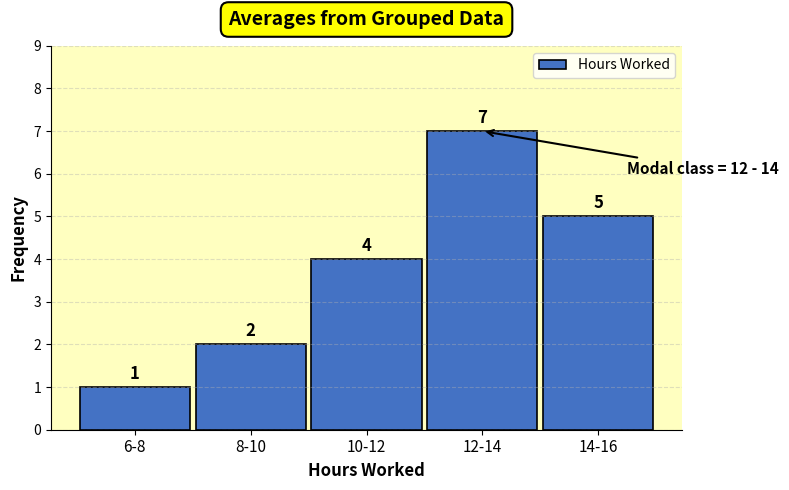

Reading left to right, transcribe all the data shown in this chart.

6-8=1	8-10=2	10-12=4	12-14=7	14-16=5